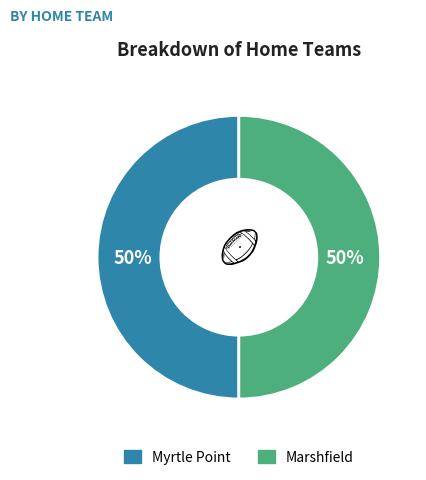

Do Marshfield and Myrtle Point together represent more than half of the pie?

Yes